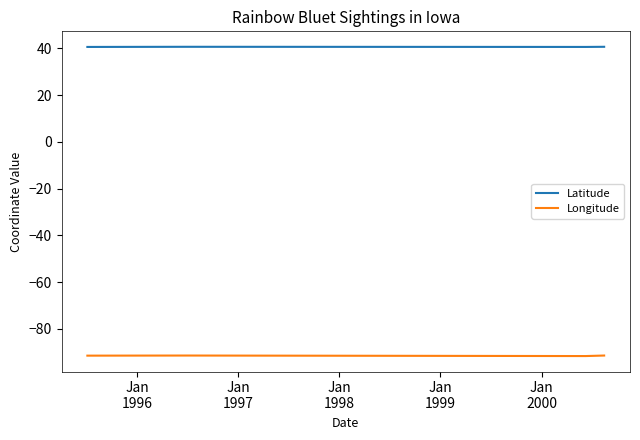

What is the sum of all Longitude values?

-366.0